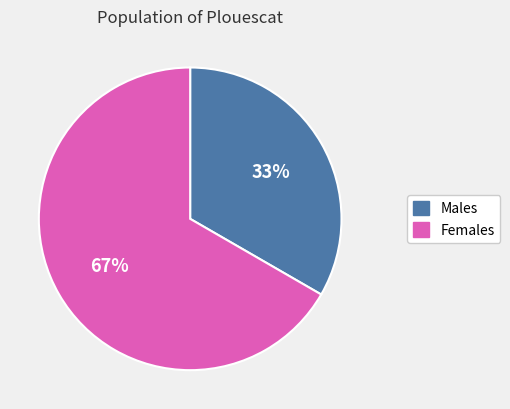

Does any single category account for the majority?

Yes